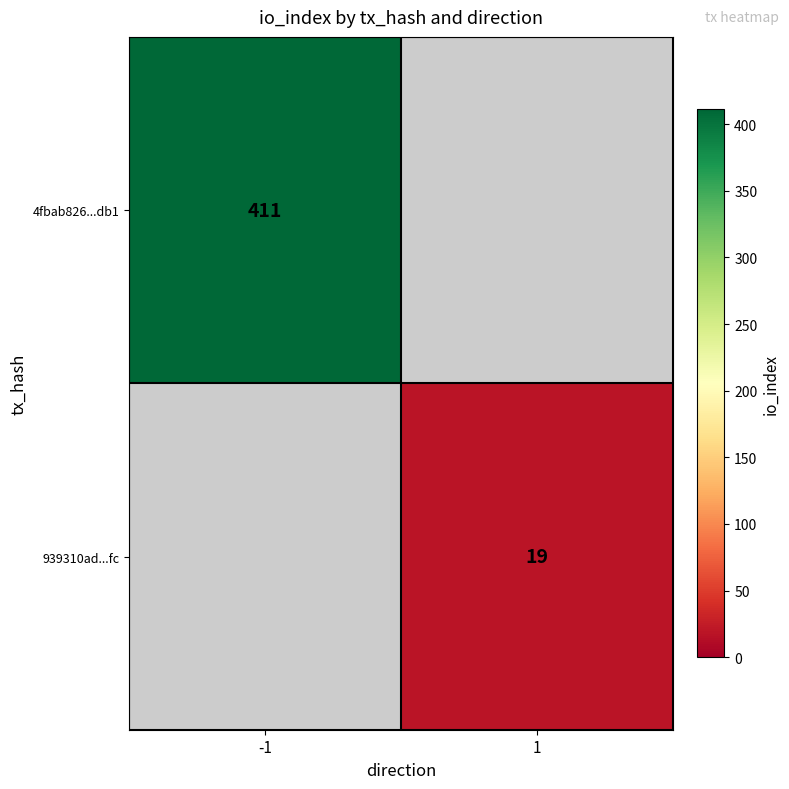

The value of 4fbab826...db1 at -1 is 225. True or false?

False